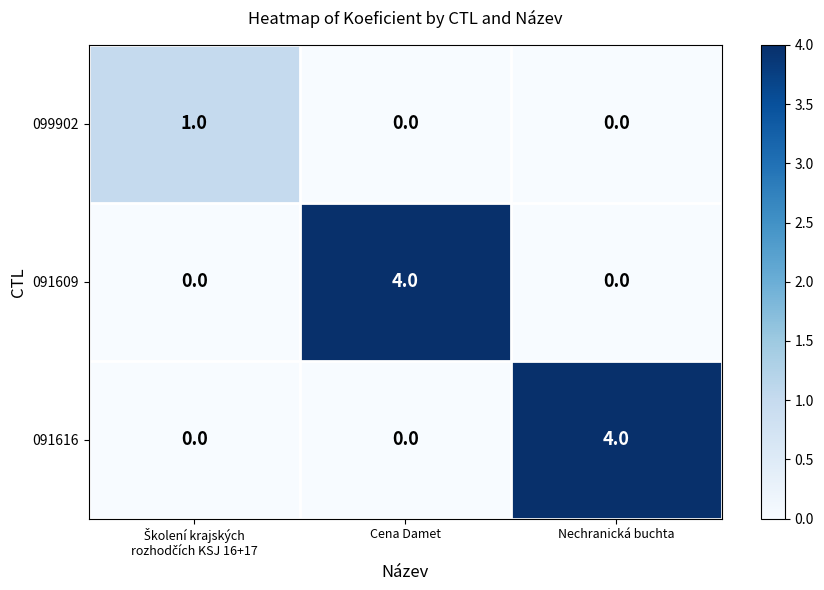

Is it true that 091616 equals -3 at Cena Damet?

False